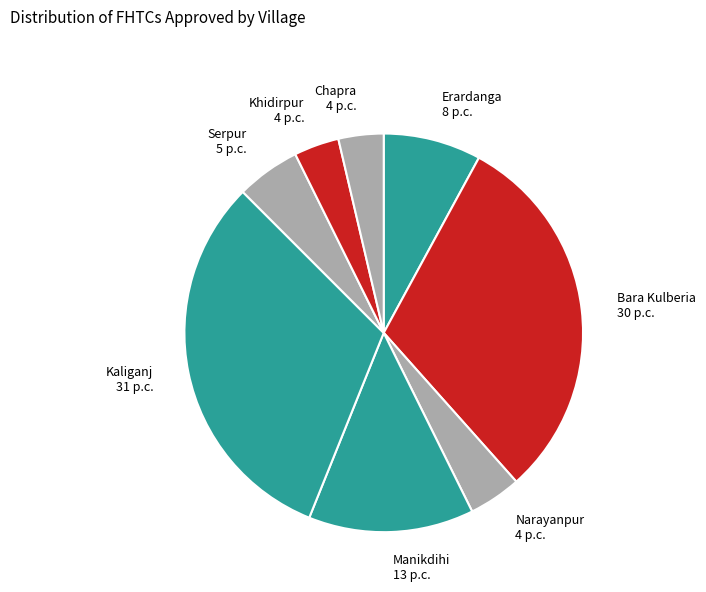

What is the ratio of the value at Erardanga to the value at Serpur?

1.5